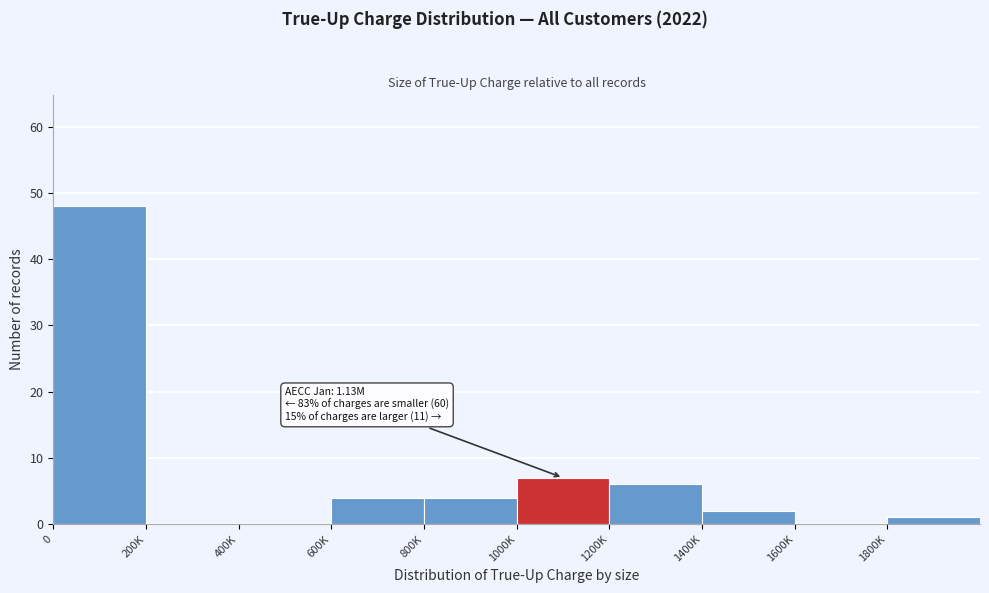

Reading left to right, list all the values displayed in this chart.

0=48	200K=0	400K=0	600K=4	800K=4	1000K=7	1200K=6	1400K=2	1600K=0	1800K=1